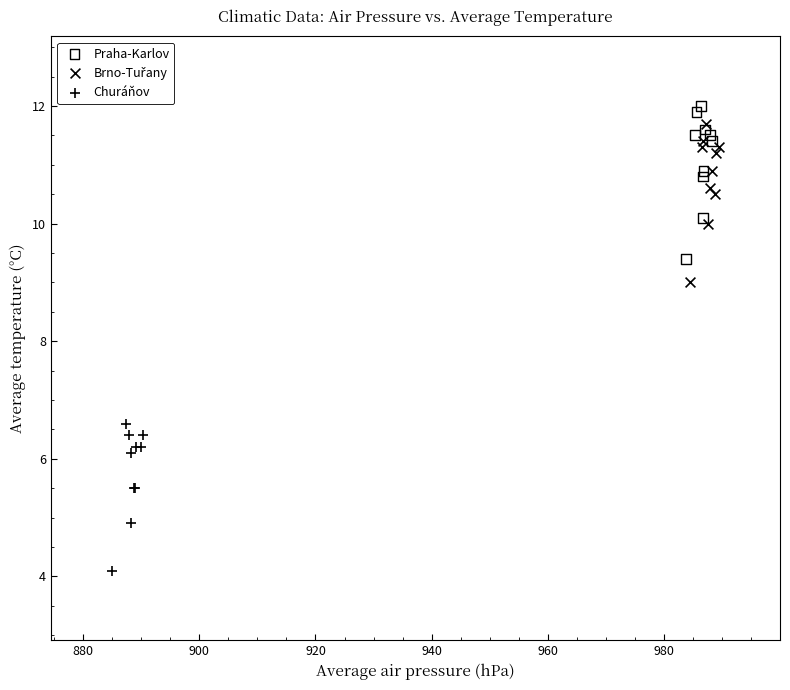

Which series reaches the minimum Y coordinate?

Churáňov